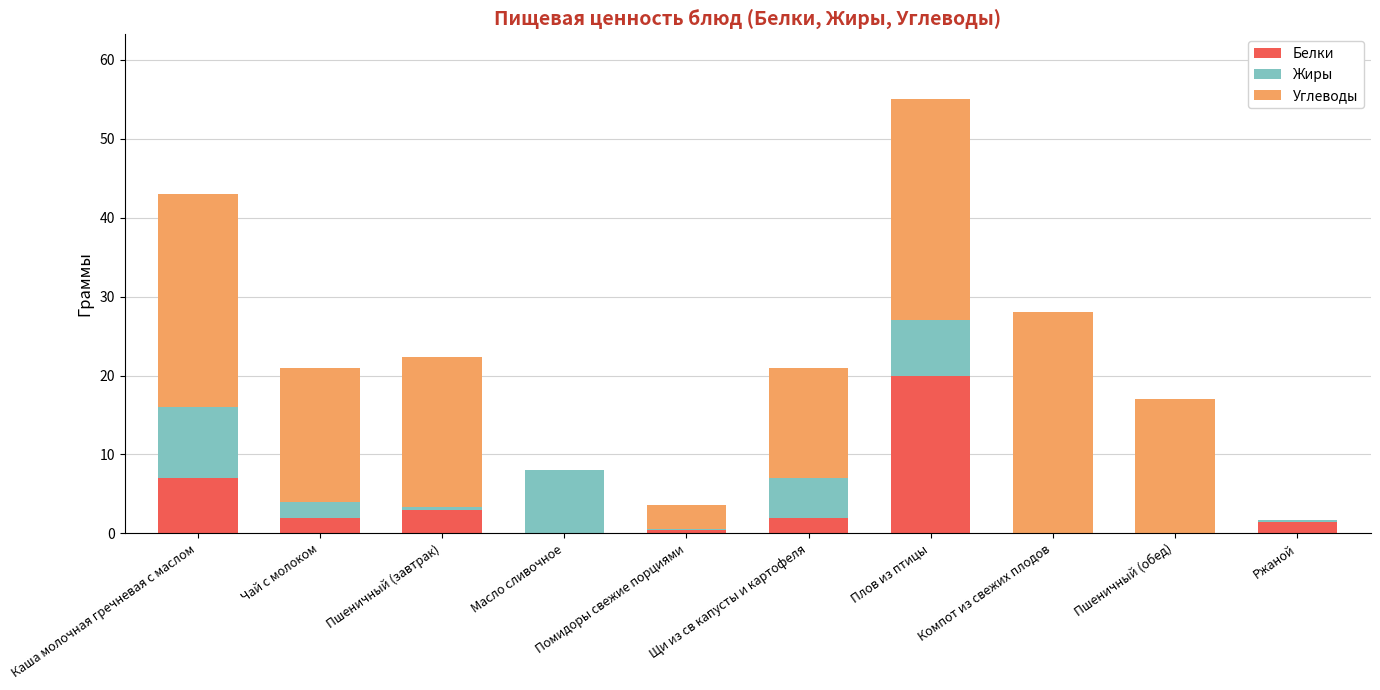

True or false: Белки has a value of 1.4 at Ржаной.

True